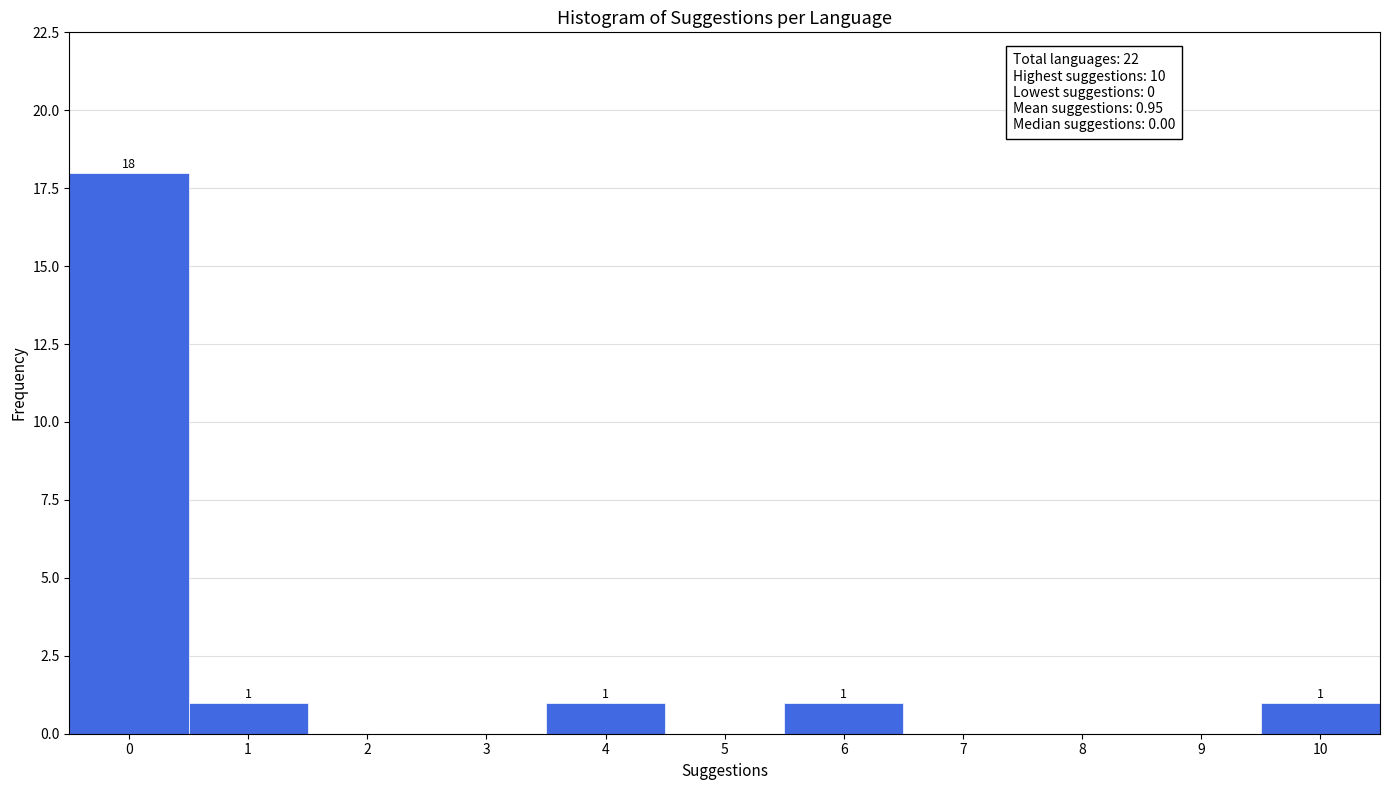

Which range on the x-axis has the tallest bar?

-0.5 to 0.5